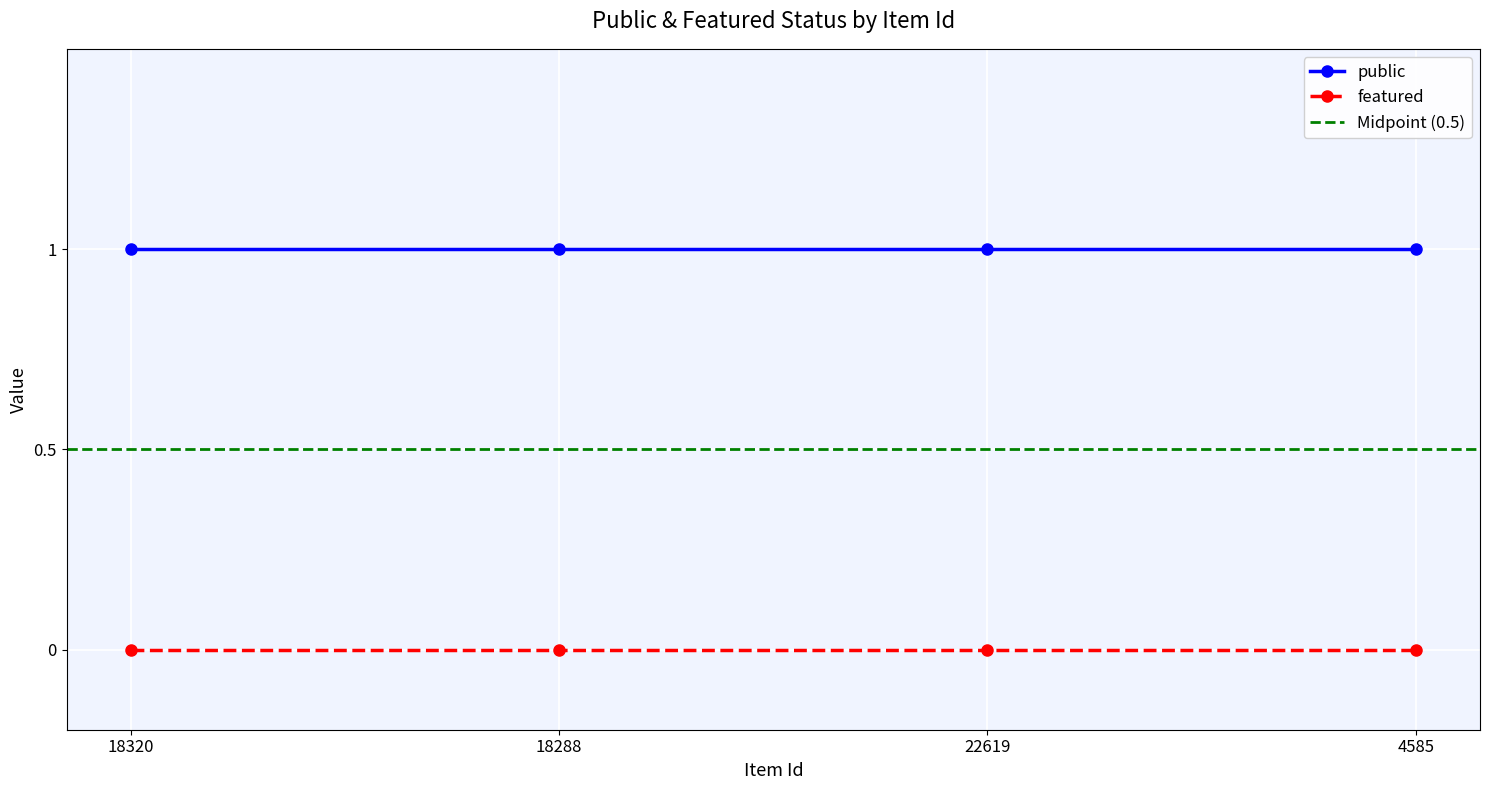

Rank the series by their average value, from lowest to highest.

featured, public